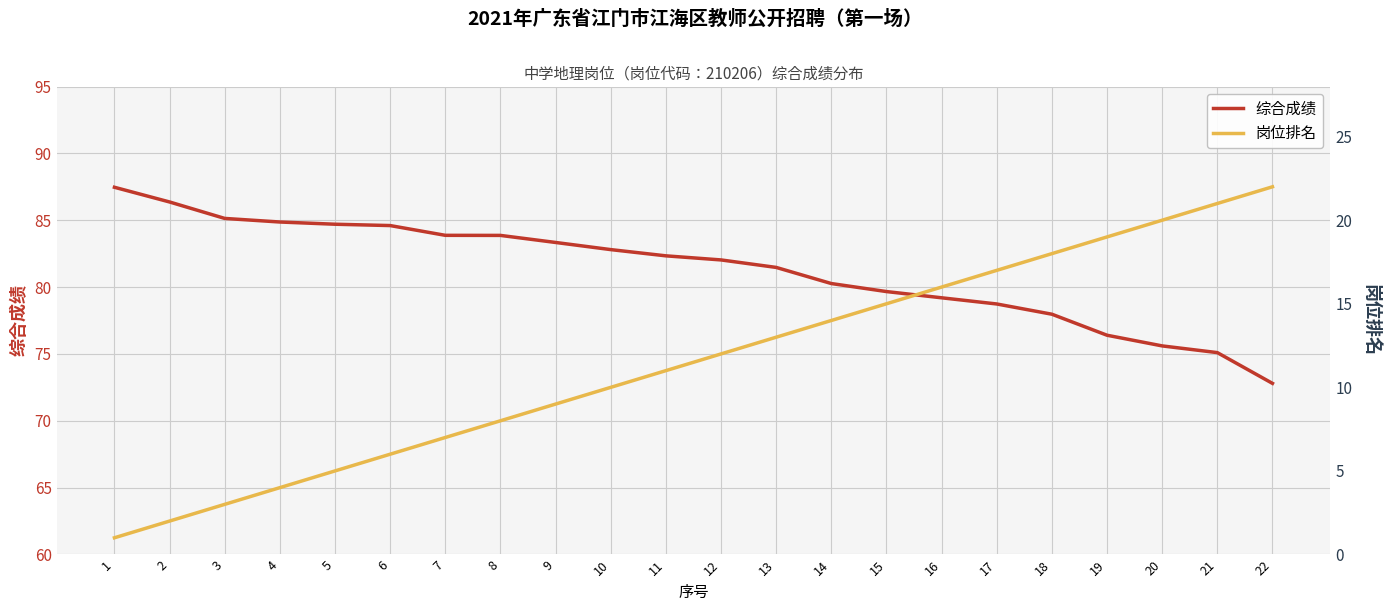

Reading left to right, list all the values displayed in this chart.

综合成绩: 87.5	86.4	85.1	84.9	84.7	84.6	83.9	83.9	83.3	82.8	82.3	82.0	81.5	80.3	79.7	79.2	78.7	78.0	76.4	75.6	75.1	72.8
岗位排名: 1.0	2.0	3.0	4.0	5.0	6.0	7.0	8.0	9.0	10.0	11.0	12.0	13.0	14.0	15.0	16.0	17.0	18.0	19.0	20.0	21.0	22.0